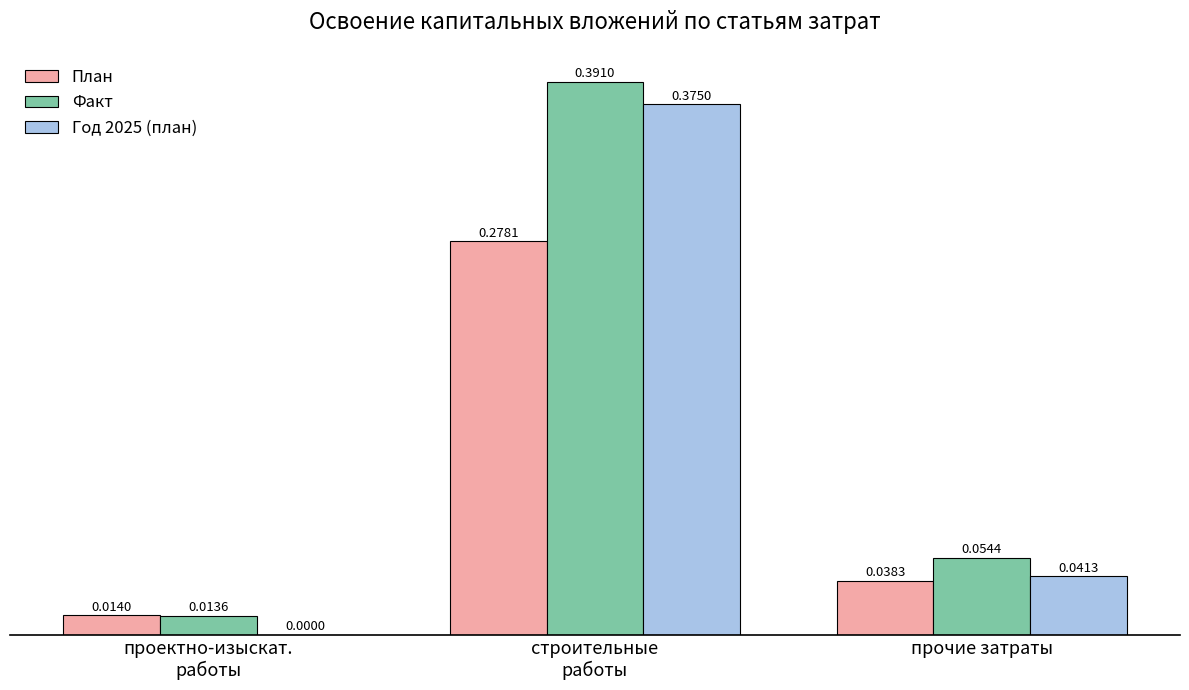

Are the bars grouped side by side (vs. stacked)?

Yes